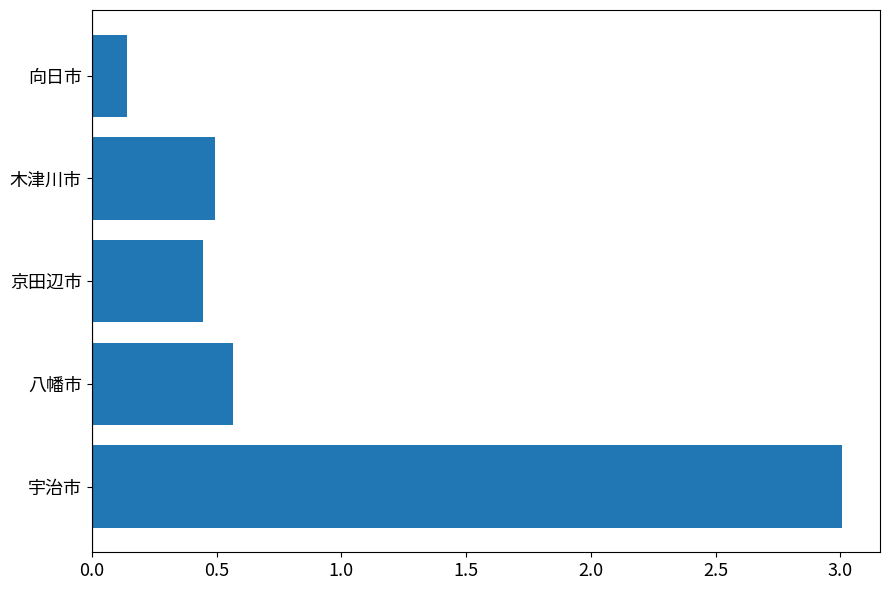

The chart shows a value of 0.3 at 京田辺市. True or false?

False